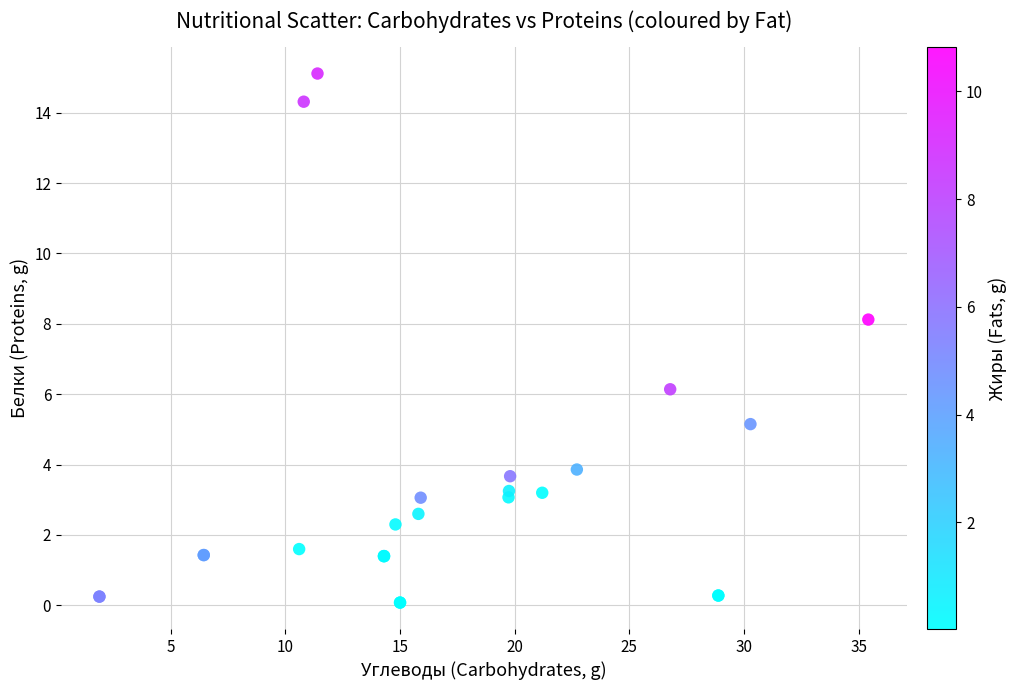

What Y value in the scatter plot is closest to 7?

6.1